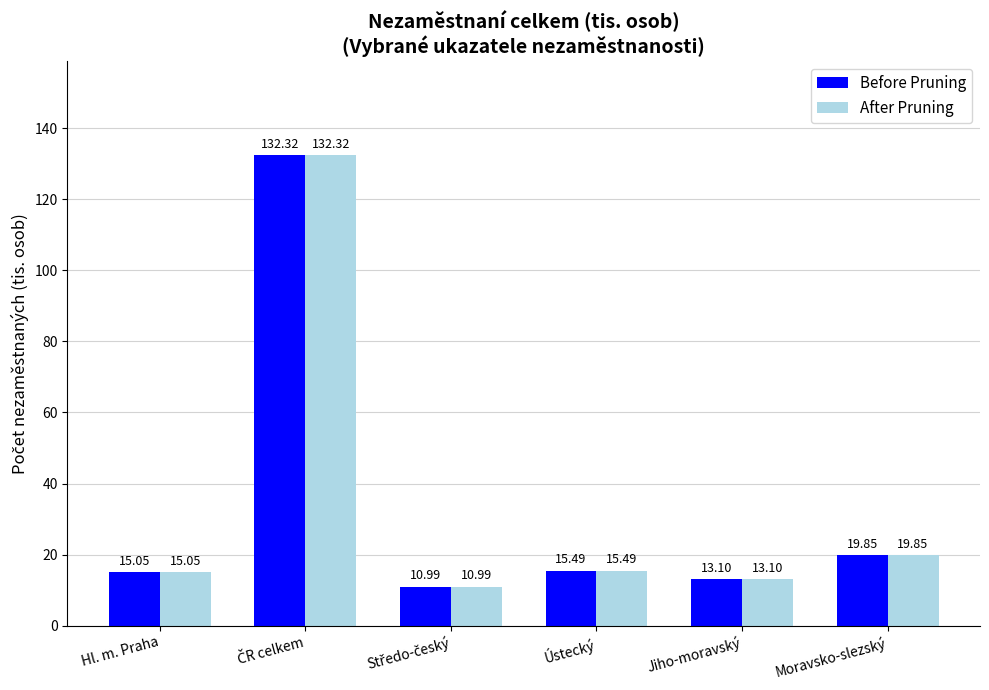

Where does the After Pruning series first go above 15?

Hl. m. Praha